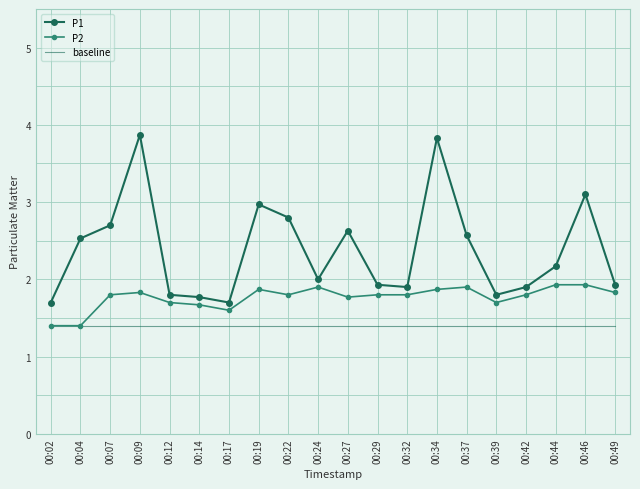

Is the value of P2 at 00:22 greater than the value of P1 at 00:49?

No